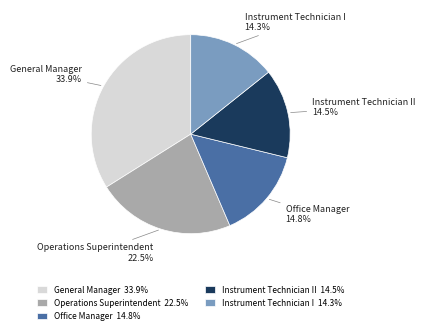

True or false: Instrument Technician I accounts for 1% of the total.

False